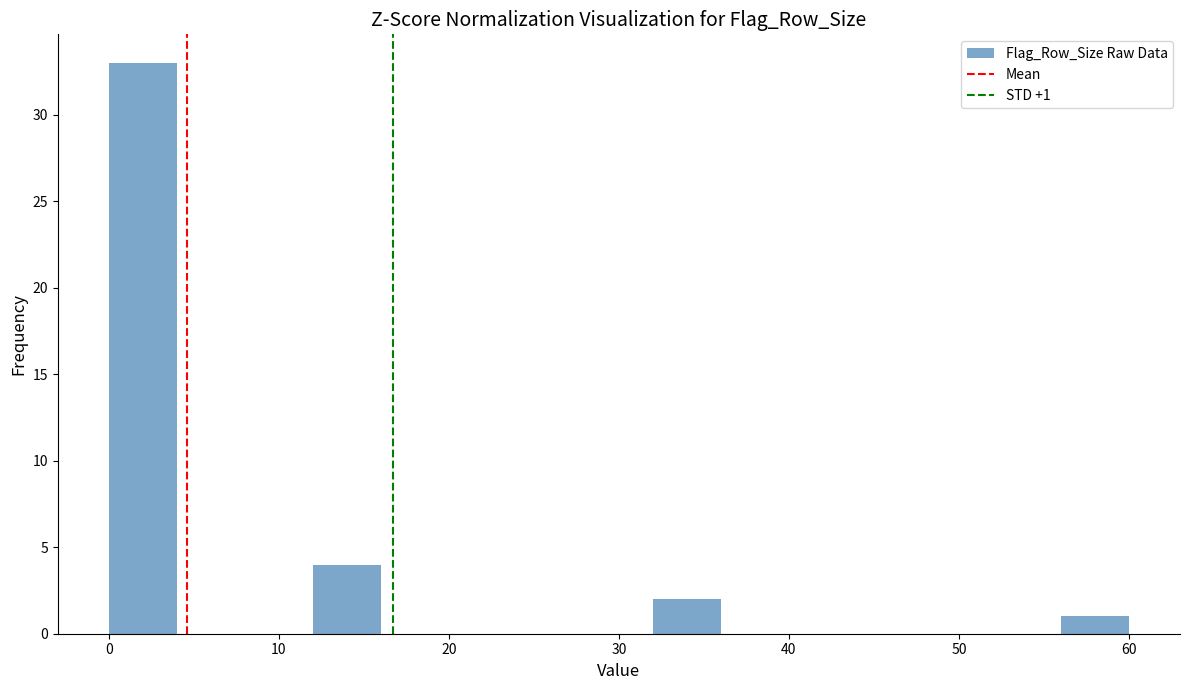

Which range on the x-axis has the tallest bar?

0 to 4